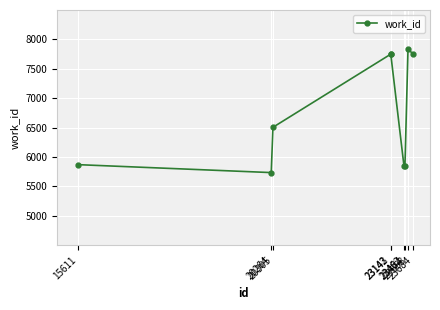

Which has a higher value, 20305 or 23558?

23558